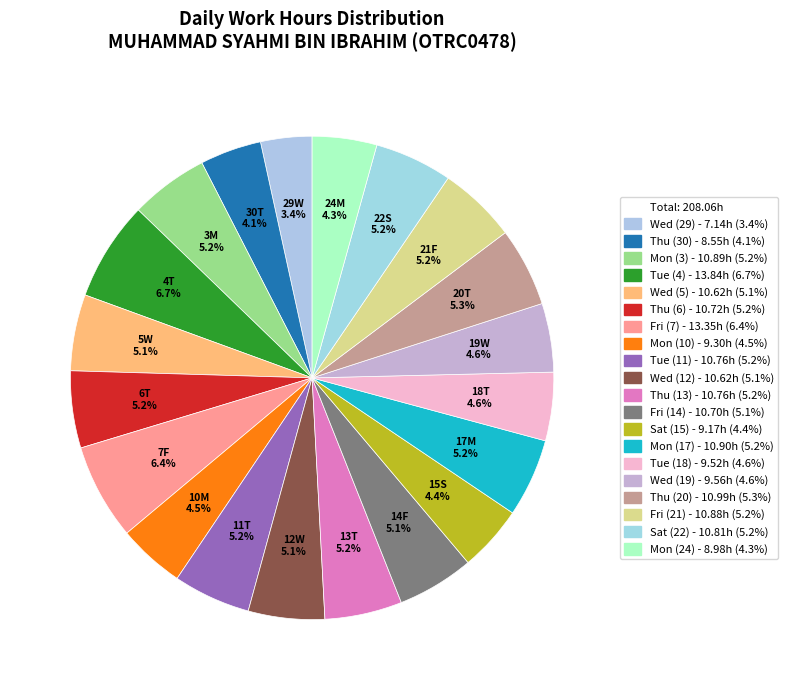

How many segments does this pie chart have?

20